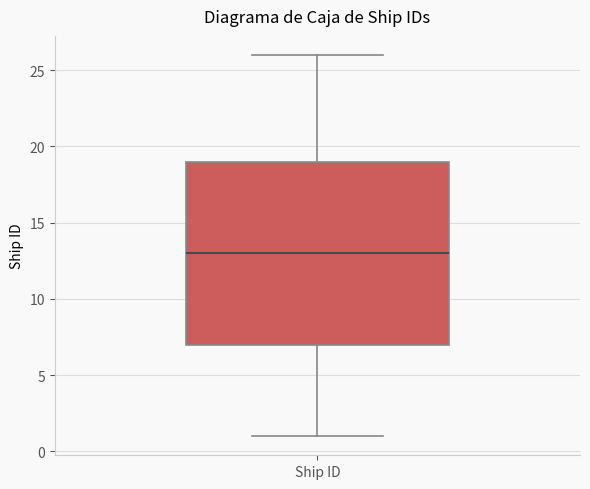

Where does the median line of the box for Ship ID sit on the y-axis? The values are not printed on the chart, so give them approximately, as read against the axis.

13